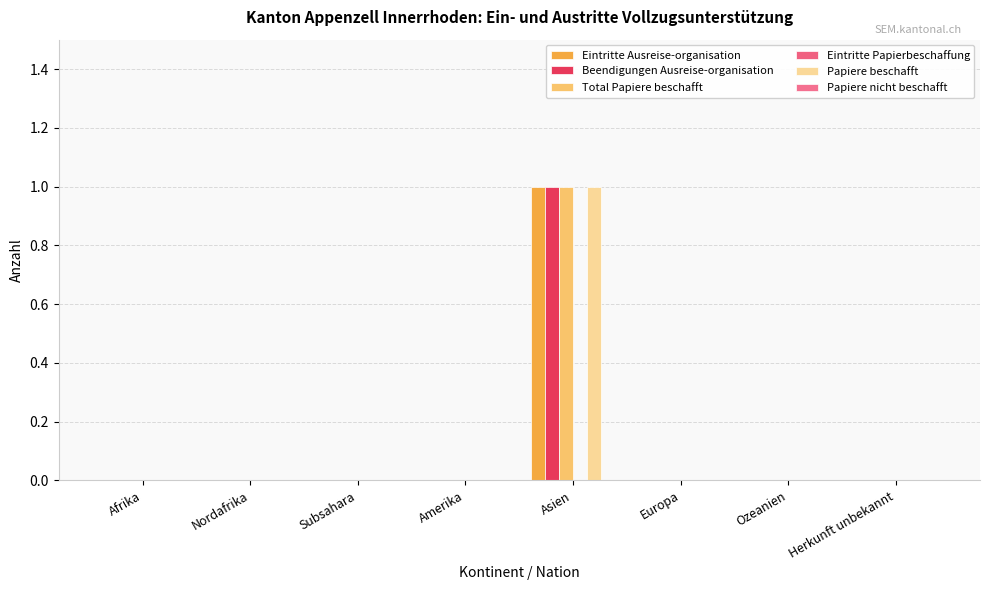

At which label is Eintritte Ausreise-organisation closest to 0?

Afrika